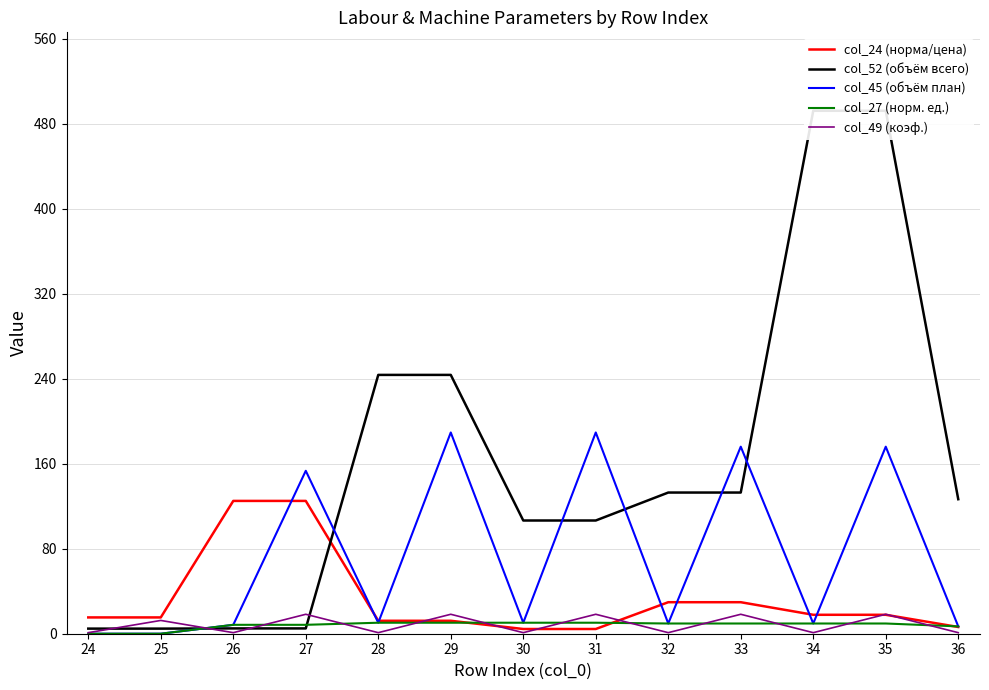

At which label does col_45 (объём план) reach its peak?

29